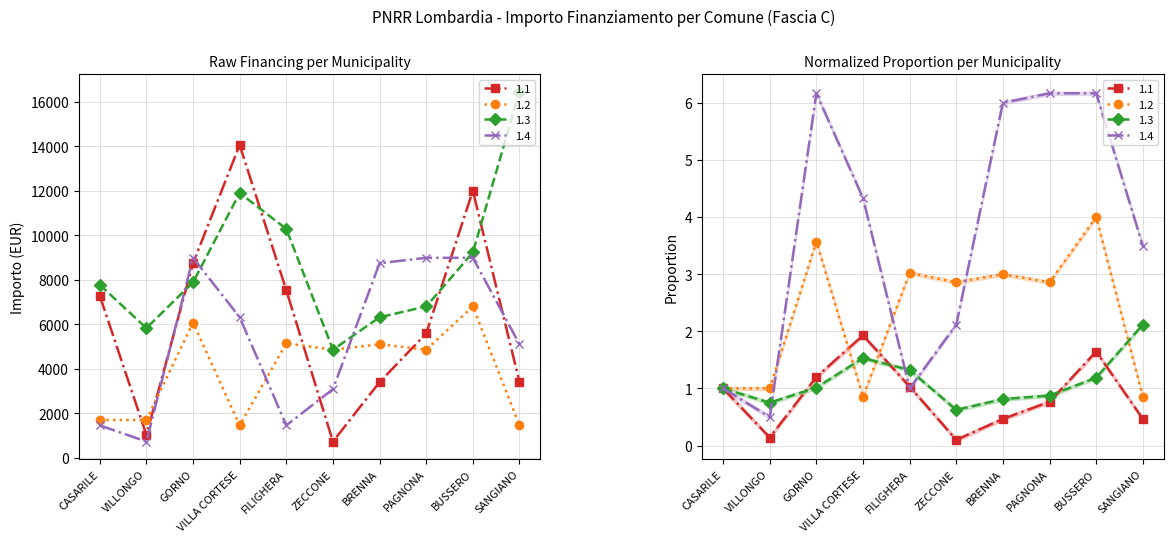

At how many categories does at least one series exceed 13257?

1